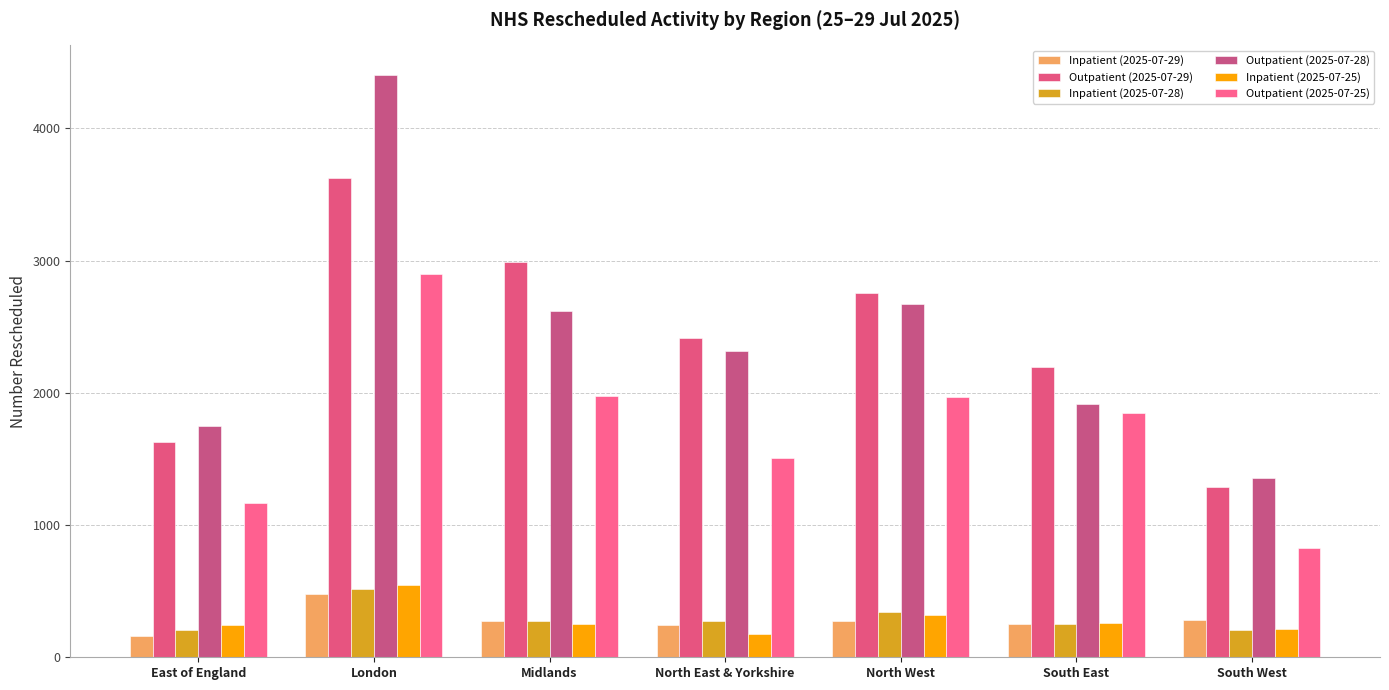

Reading left to right, what are all the values shown in this chart?

Inpatient (2025-07-29): 162	478	276	243	273	249	282
Outpatient (2025-07-29): 1625	3621	2992	2416	2755	2193	1286
Inpatient (2025-07-28): 203	518	271	276	340	253	205
Outpatient (2025-07-28): 1749	4407	2615	2317	2670	1918	1354
Inpatient (2025-07-25): 247	545	249	179	318	256	217
Outpatient (2025-07-25): 1169	2897	1975	1510	1972	1851	823